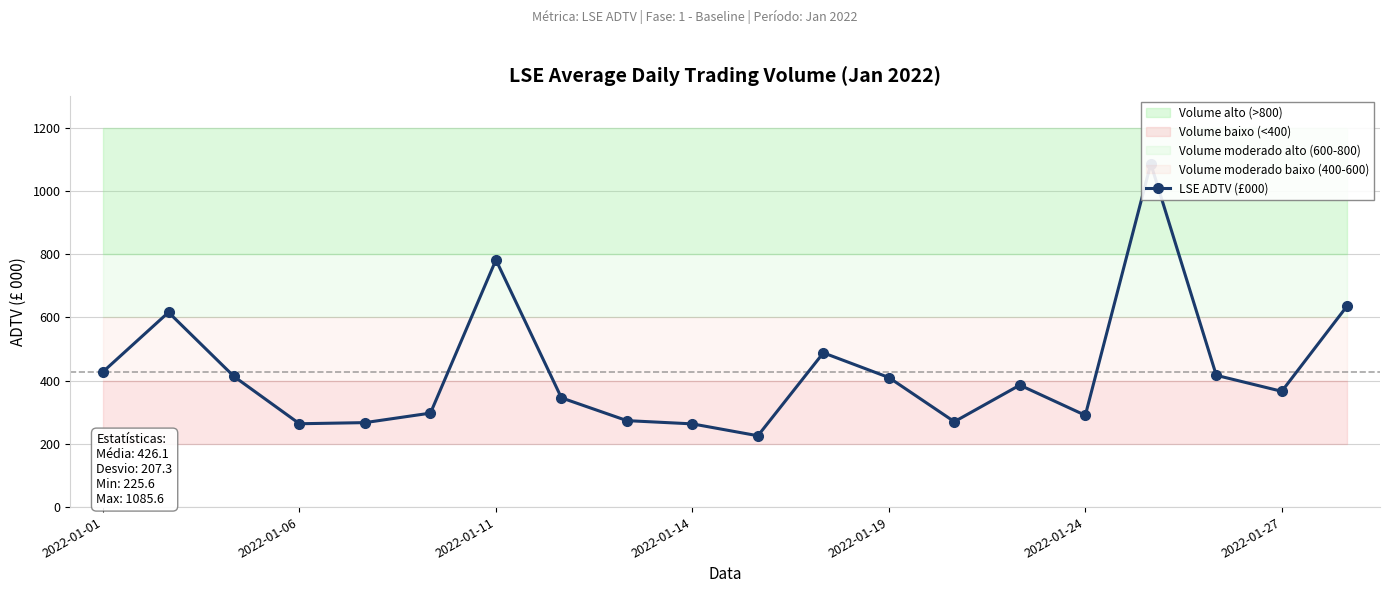

How many interior local valleys (lower than both neighbors) does the data have?

5